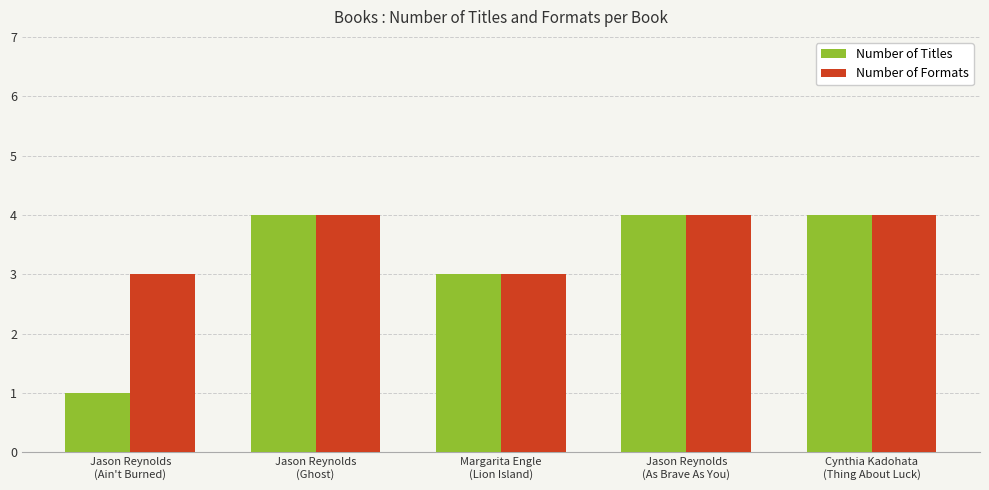

What is the difference between the Number of Formats values at Jason Reynolds
(Ghost) and Margarita Engle
(Lion Island)?

1